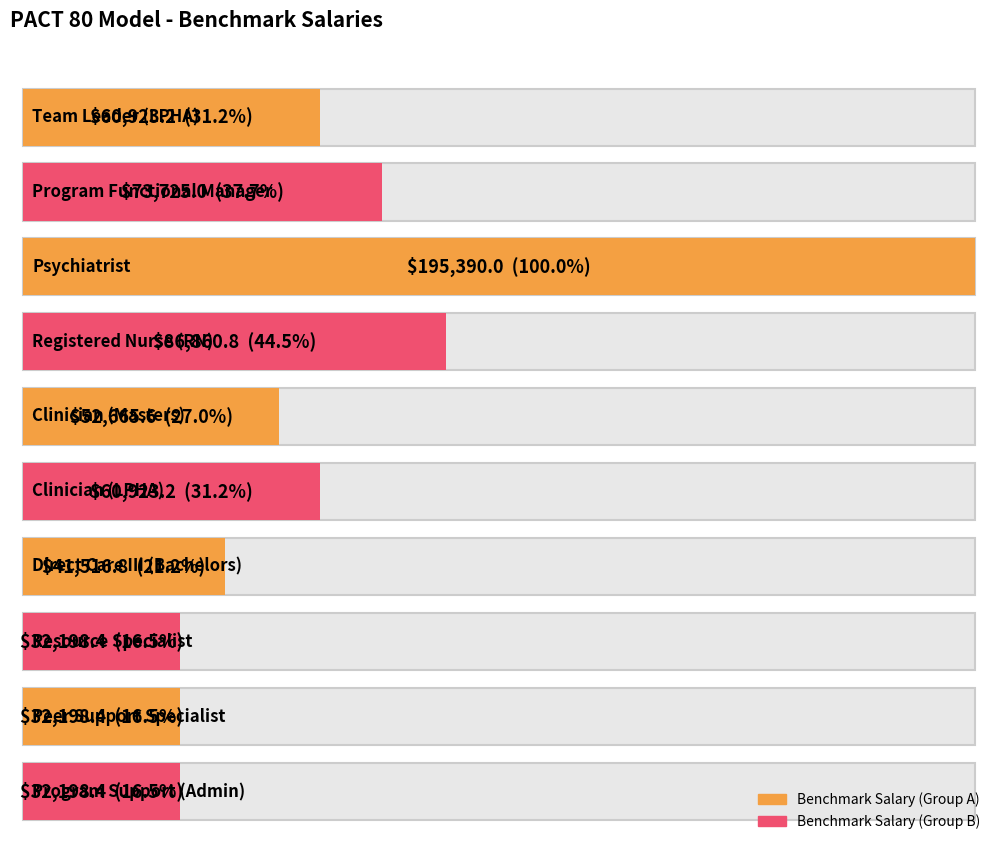

True or false: the data shows 91751.2 at Psychiatrist.

False